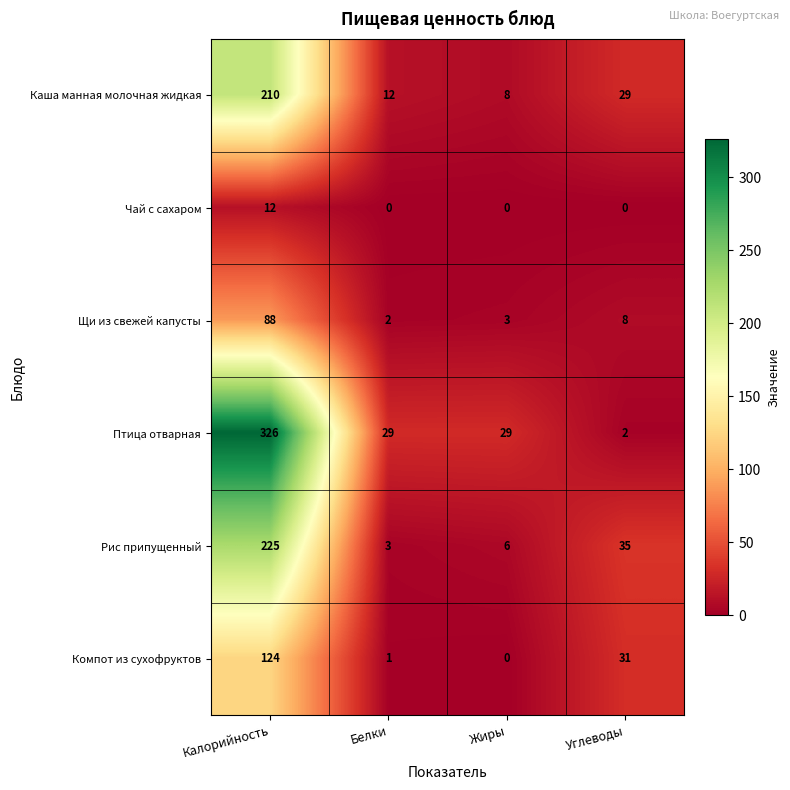

Reading left to right, extract all data points from this chart.

Каша манная молочная жидкая: 210	12	8	29
Чай с сахаром: 12	0	0	0
Щи из свежей капусты: 88	2	3	8
Птица отварная: 326	29	29	2
Рис припущенный: 225	3	6	35
Компот из сухофруктов: 124	1	0	31